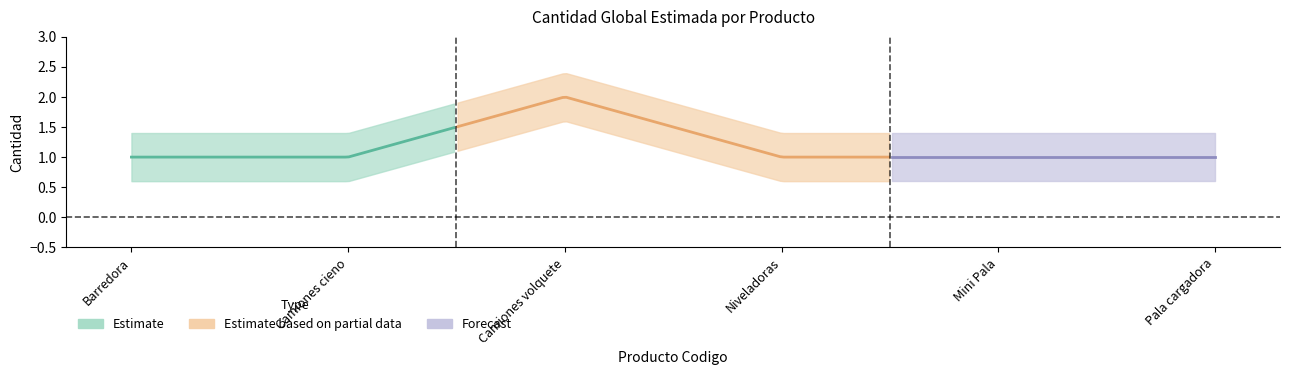

True or false: the data has more than 2 interior local peaks.

False